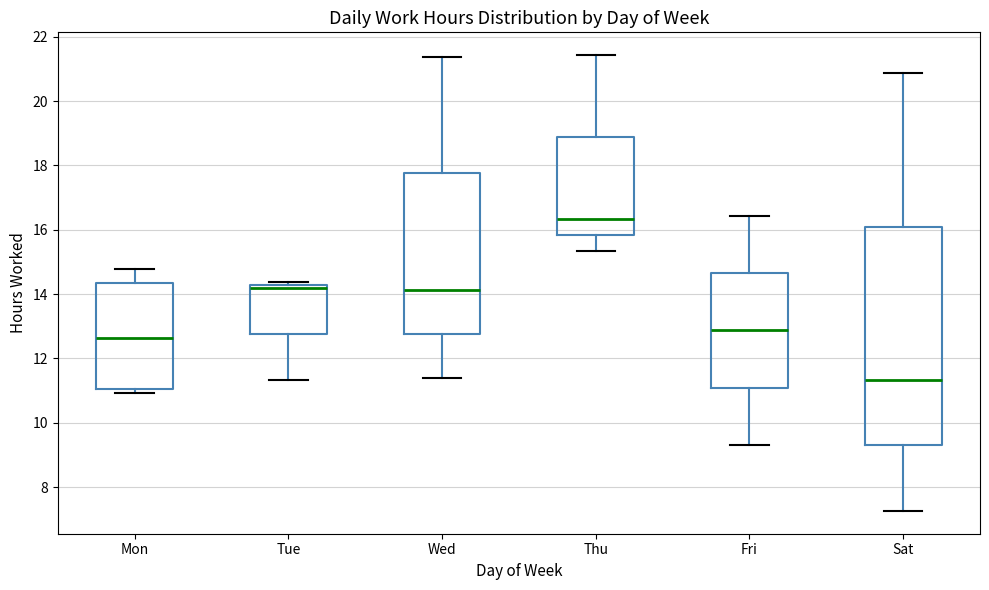

Reading left to right, transcribe this box plot: for each box, give where its median line is, the range the box spans, and where its two whiskers end, as read against the y-axis. The values are not printed on the chart, so give them approximately, as read against the axis.

Mon: median 12.6, box 11.0 to 14.4, whiskers 11.0 (just below the box's lower edge) to 14.8
Tue: median 14.2 (just below the box's upper edge), box 12.8 to 14.2, whiskers 11.4 to 14.4
Wed: median 14.2, box 12.8 to 17.8, whiskers 11.4 to 21.4
Thu: median 16.4, box 15.8 to 18.8, whiskers 15.4 to 21.4
Fri: median 12.8, box 11.0 to 14.6, whiskers 9.4 to 16.4
Sat: median 11.4, box 9.2 to 16.0, whiskers 7.2 to 20.8